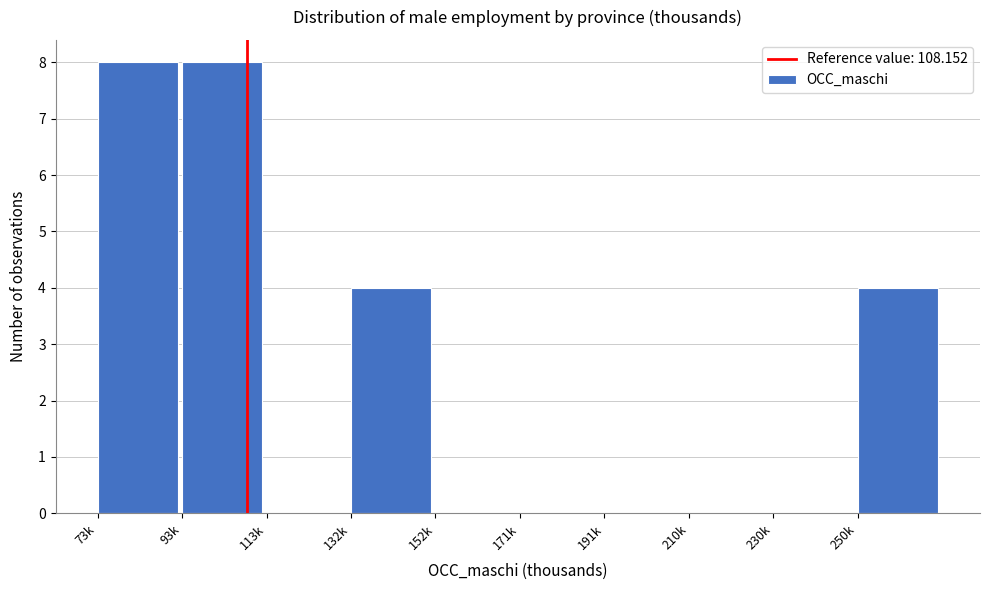

Reading right to left, extract all data points from this chart.

250k=4	230k=0	210k=0	191k=0	171k=0	152k=0	132k=4	113k=0	93k=8	73k=8